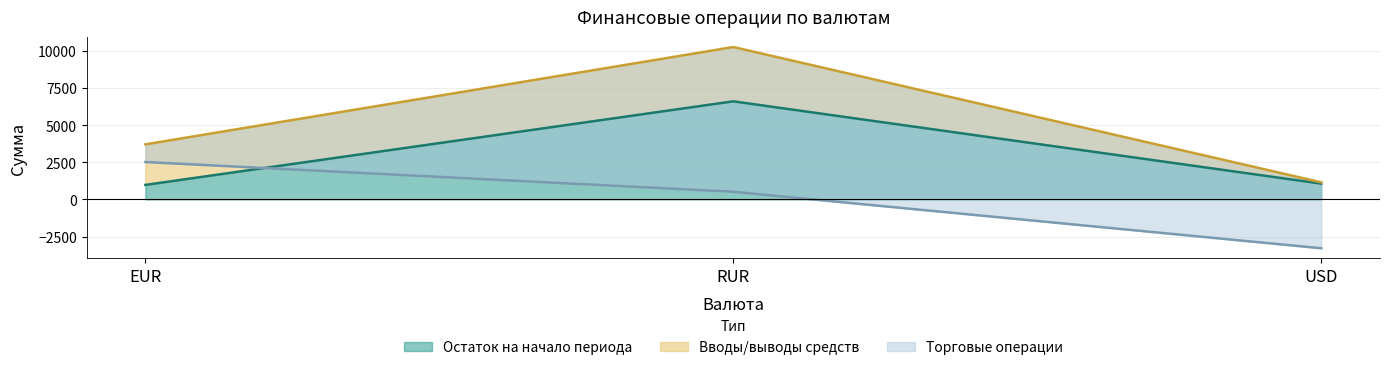

What is the maximum value for Остаток на начало периода?

6597.8